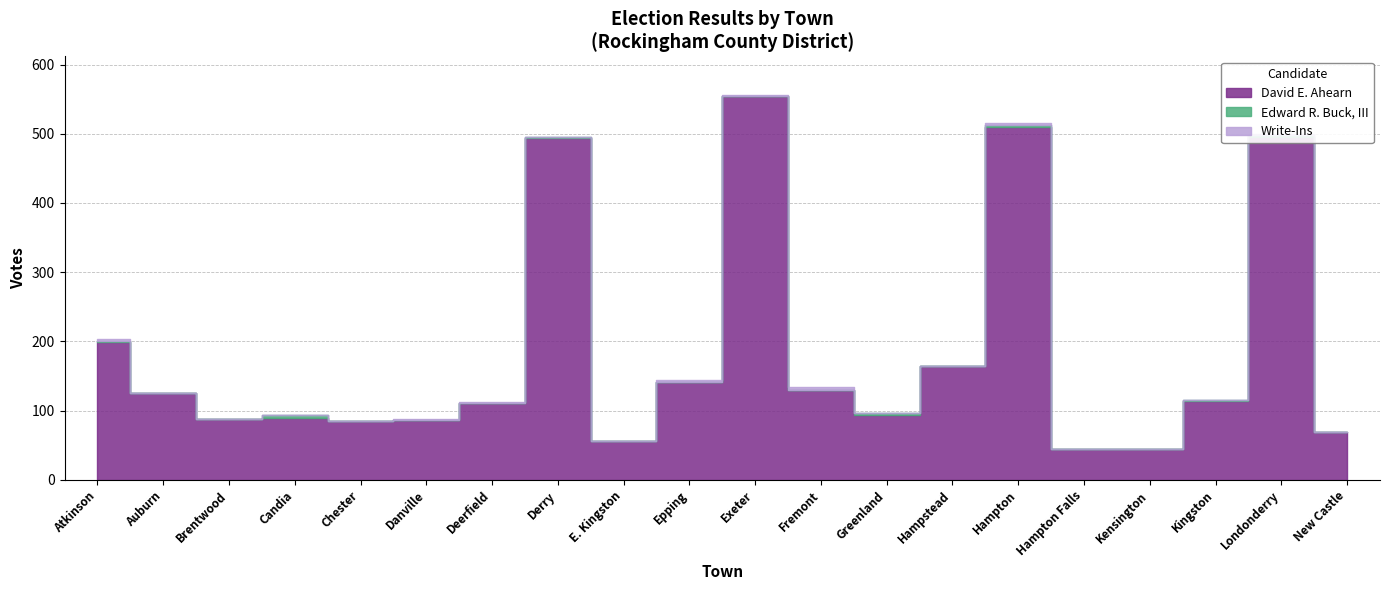

What is the difference between the maximum and minimum values in the David E. Ahearn series?

510